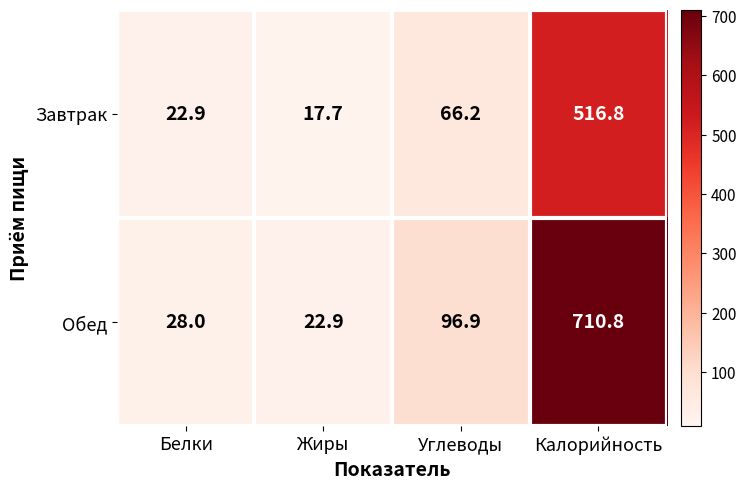

At Жиры, list the series in order from largest to smallest.

Обед, Завтрак